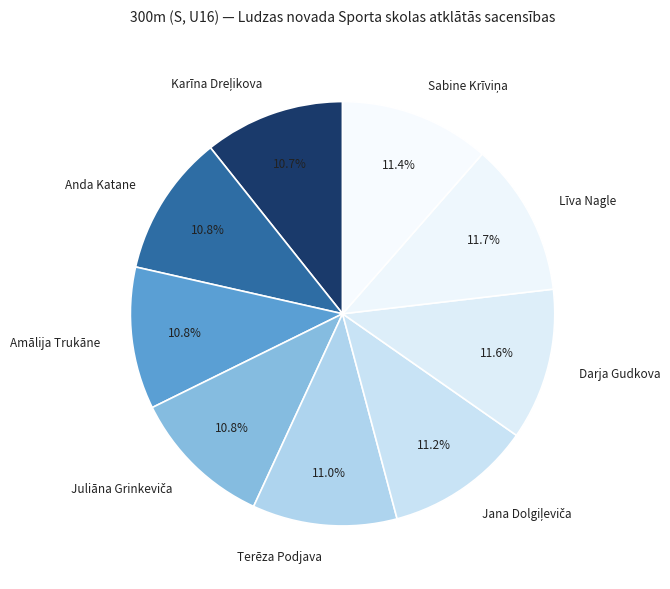

Approximately how many times larger is the value at Amālija Trukāne compared to Darja Gudkova?

0.9